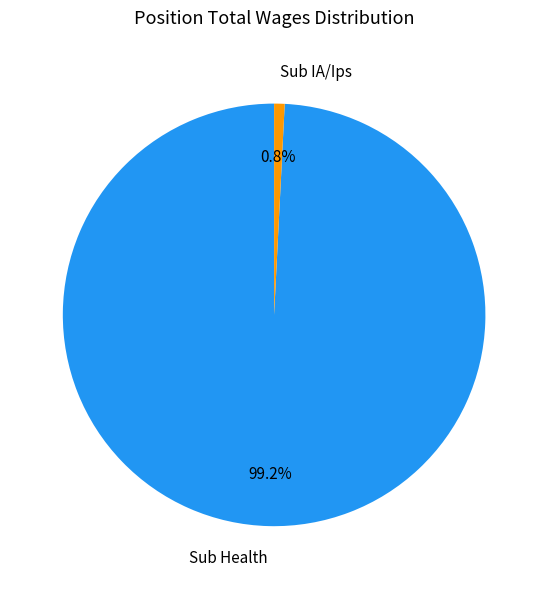

The Sub IA/Ips slice represents 11% of the pie. True or false?

False